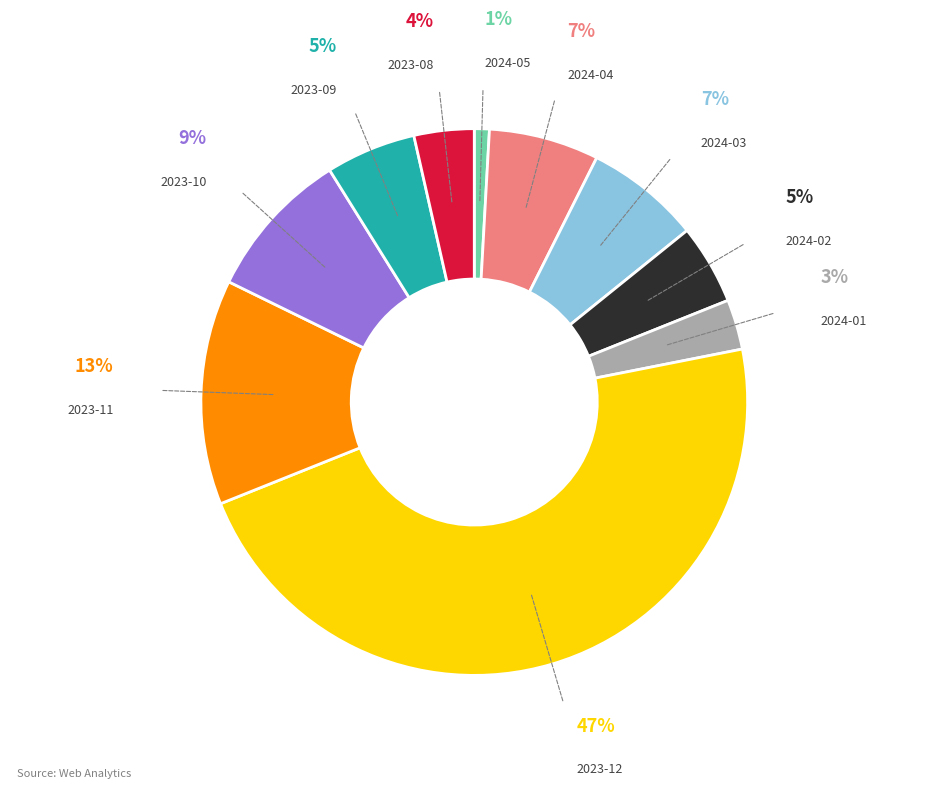

How many segments does this pie chart have?

10